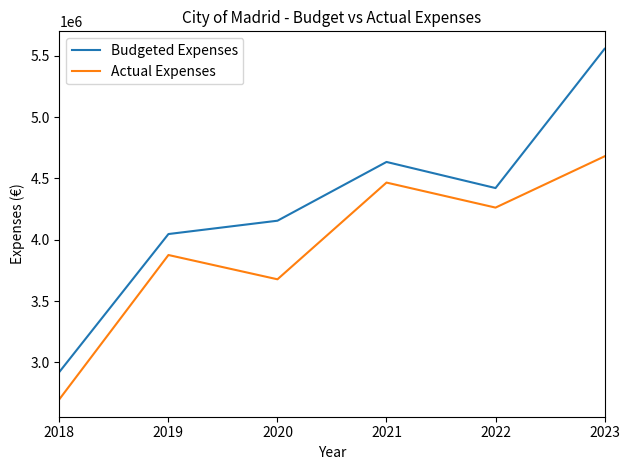

List the series in order of their overall mean, highest first.

Budgeted Expenses, Actual Expenses